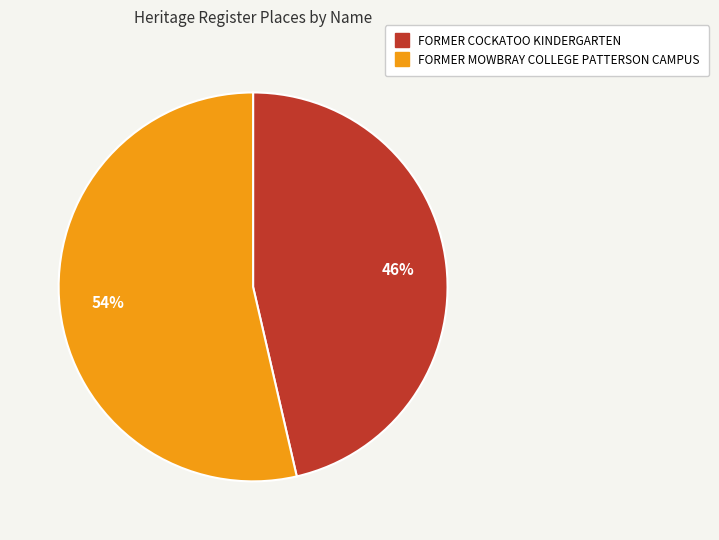

Is it true that FORMER MOWBRAY COLLEGE PATTERSON CAMPUS is 54% of the pie?

True